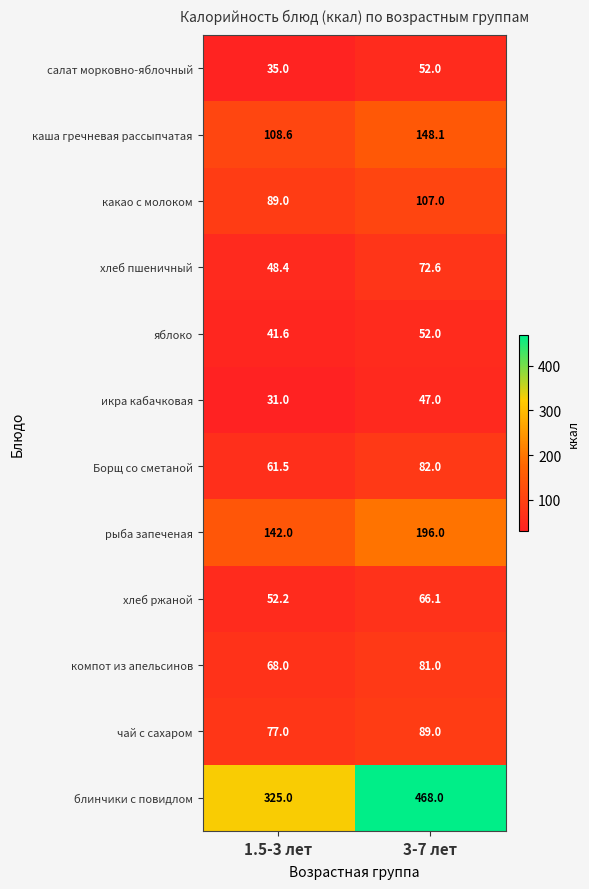

Is it true that рыба запеченая equals 142.0 at 1.5-3 лет?

True